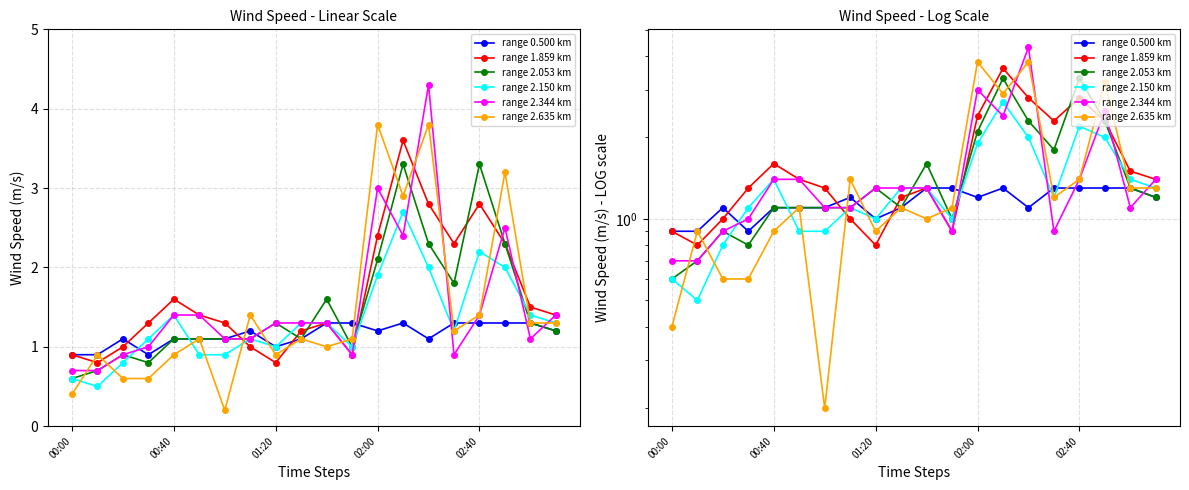

What is the minimum value for range 2.344 km?

0.7